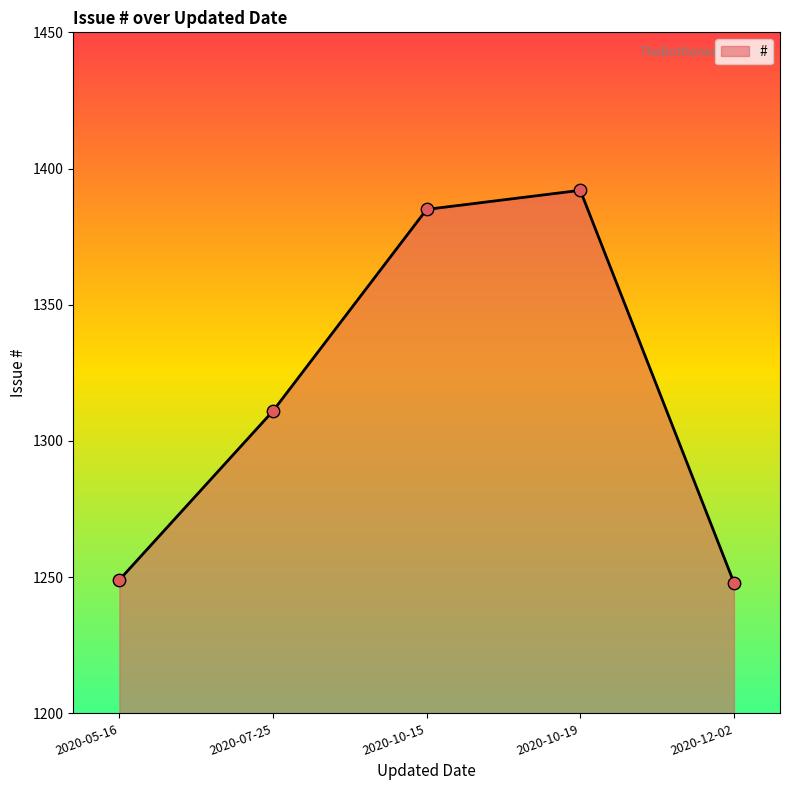

Which has a higher value, 2020-10-19 or 2020-07-25?

2020-10-19